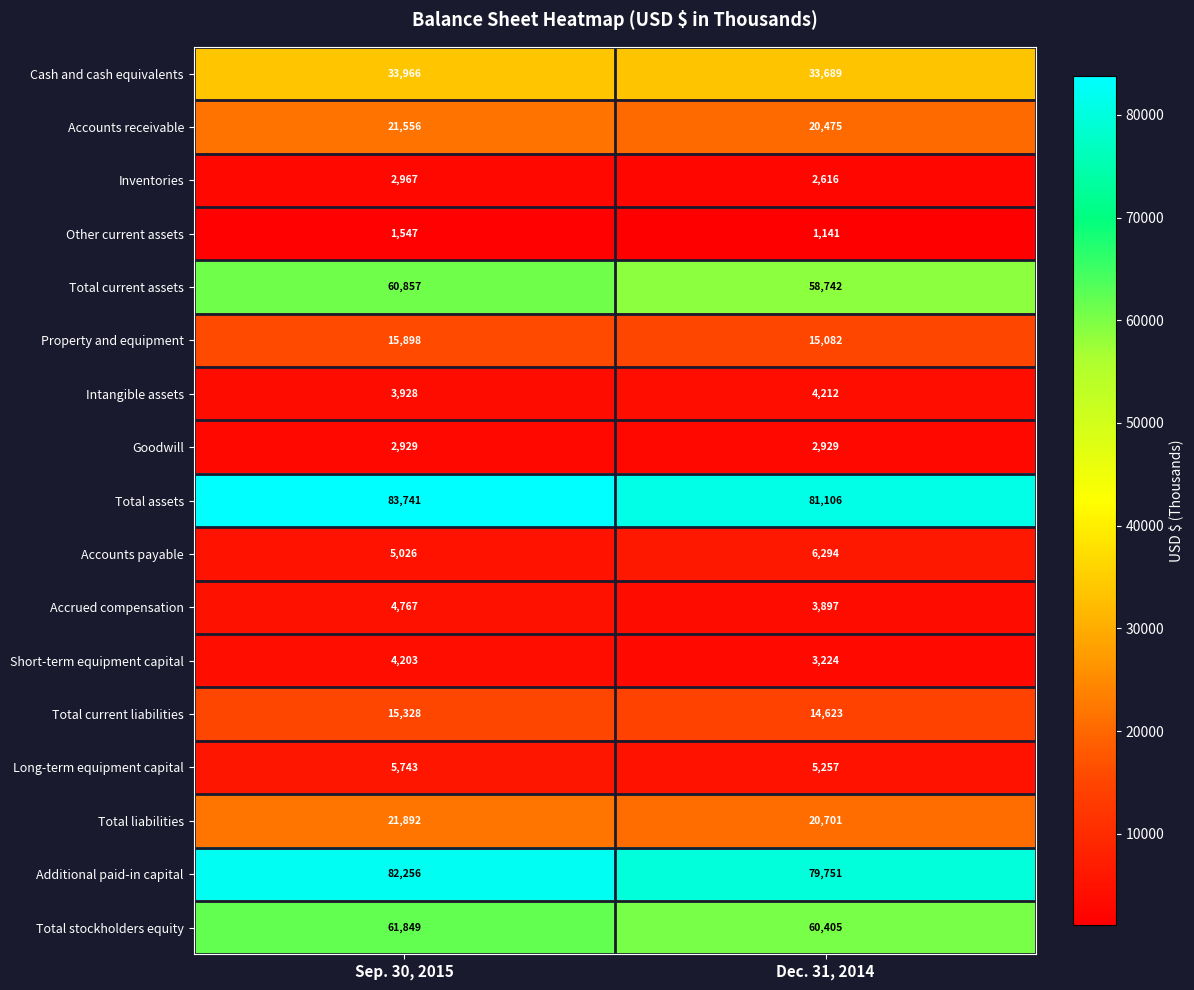

Which series has the widest spread of values?

Total assets